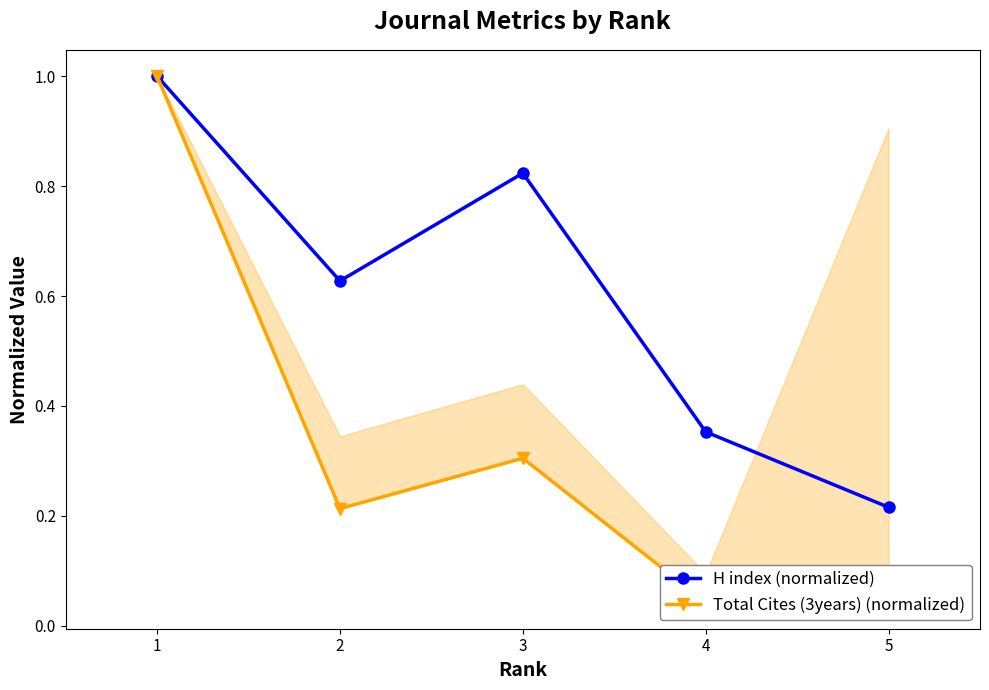

What is the value of the H index (normalized) point at the 5th from the left?

0.2